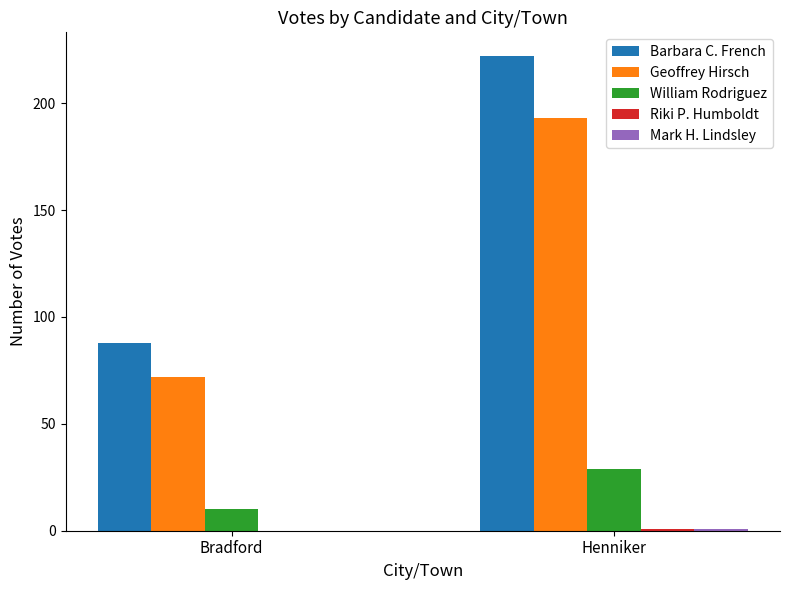

Between Bradford and Henniker, which series saw the biggest shift?

Barbara C. French